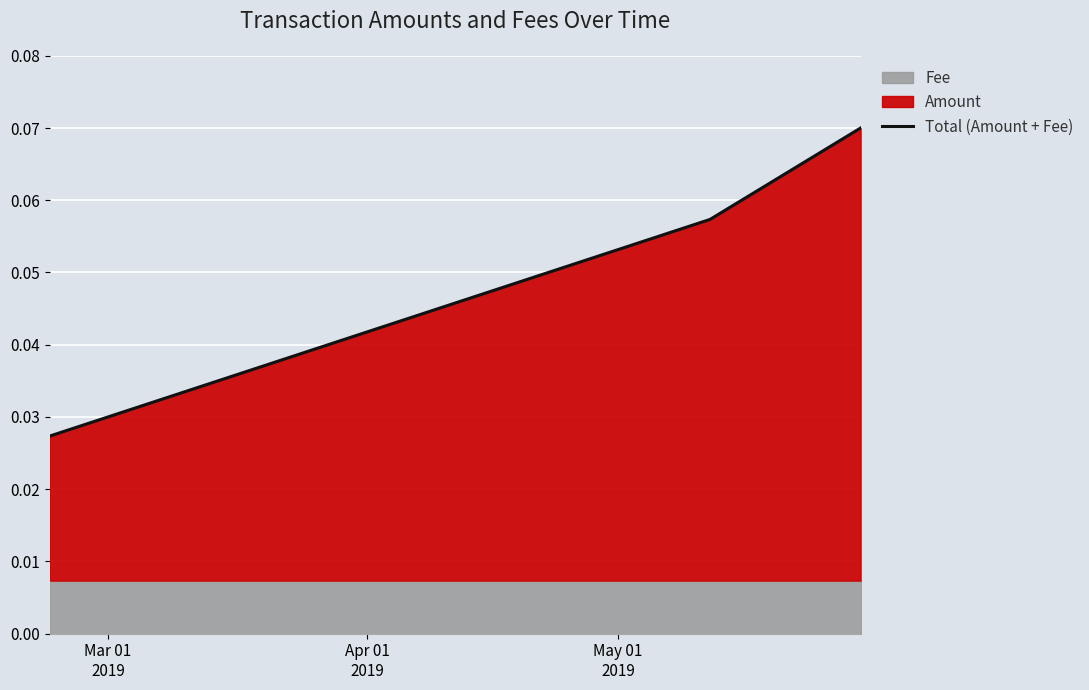

Does the chart display data point markers on the line(s)?

No